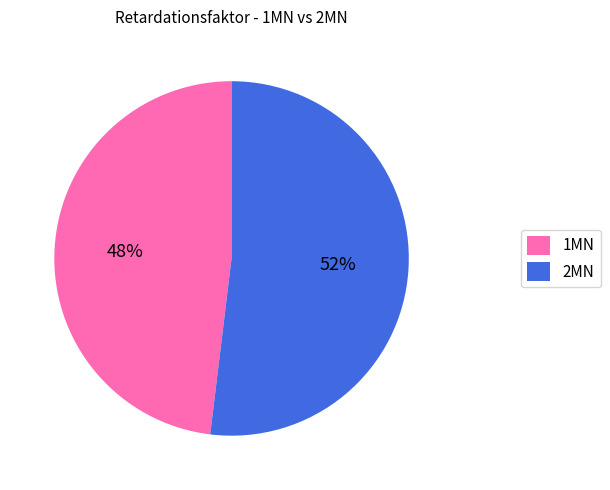

Between 1MN and 2MN, which is larger?

2MN